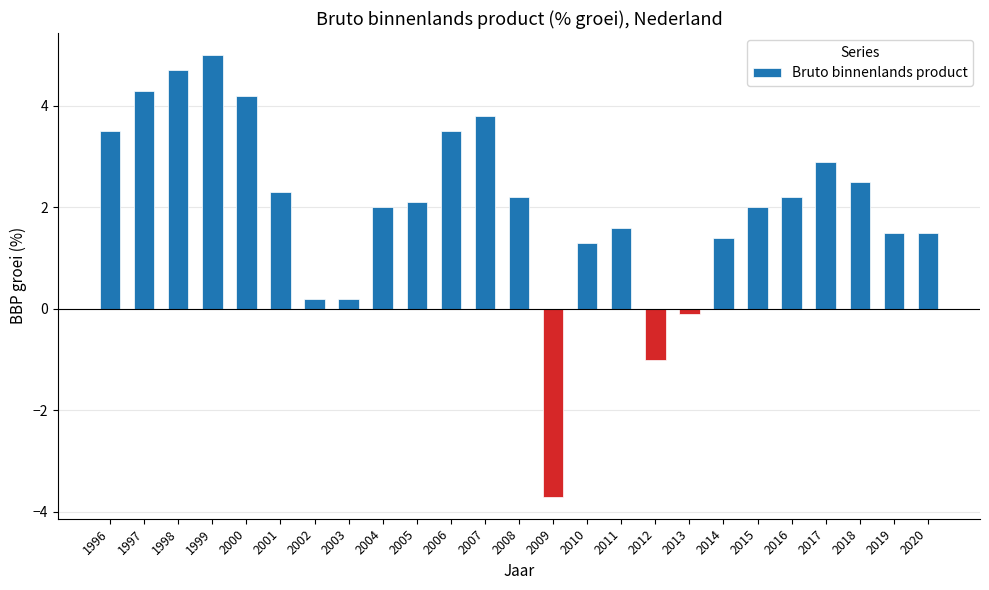

What is the difference between the second highest and second lowest values?

5.7